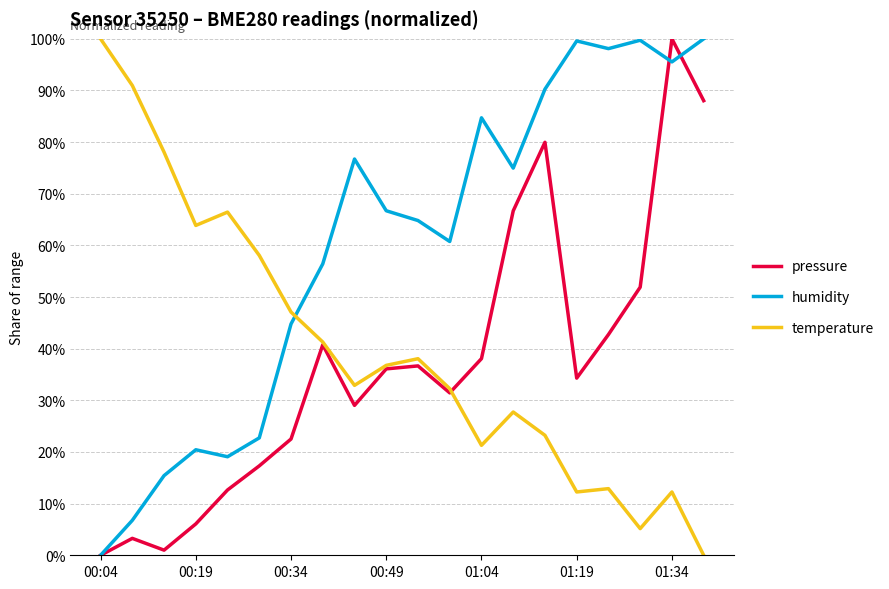

What is the highest value of the humidity series?

100.0